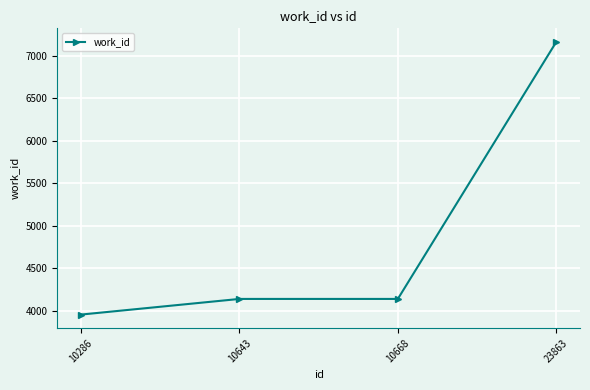

Approximately how many times larger is the value at 23863 compared to 10286?

1.8